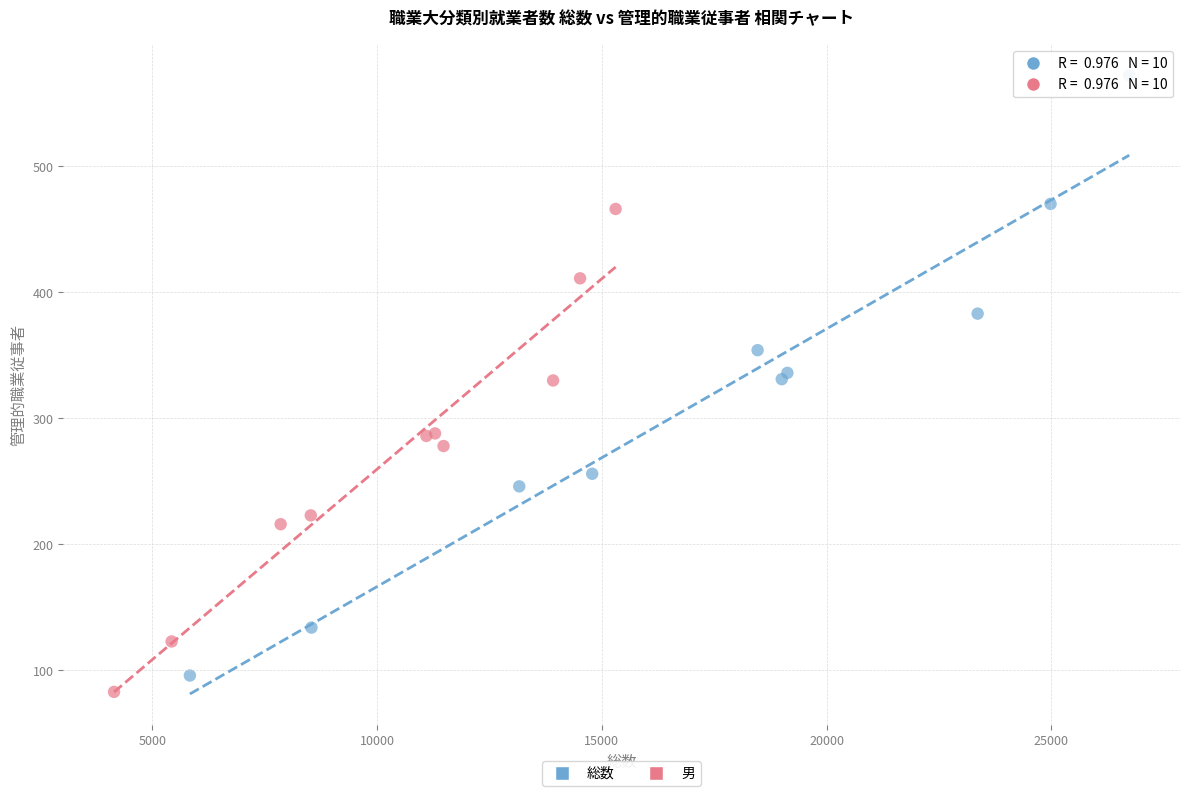

What are all the series names shown in the legend?

総数, 男